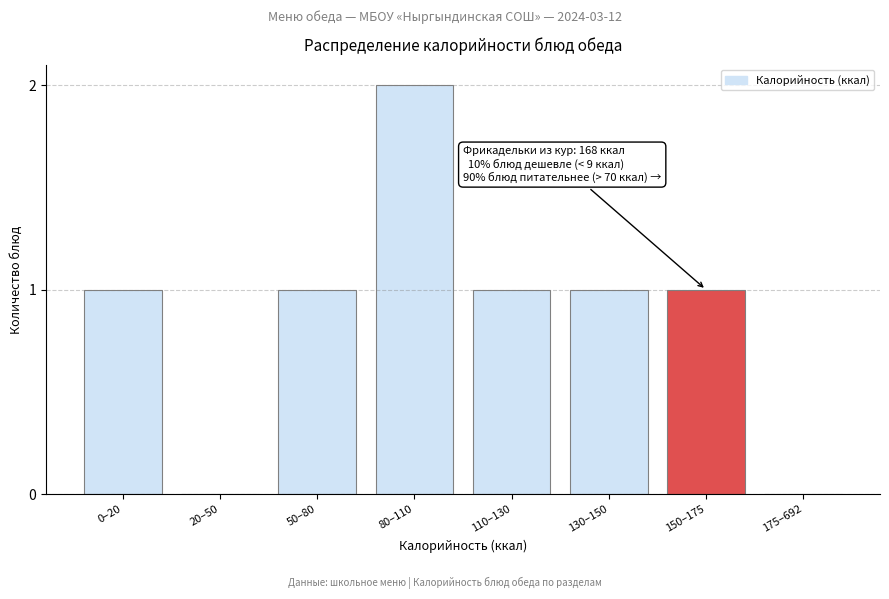

Reading left to right, list all the values displayed in this chart.

0–20=1	20–50=0	50–80=1	80–110=2	110–130=1	130–150=1	150–175=1	175–692=0